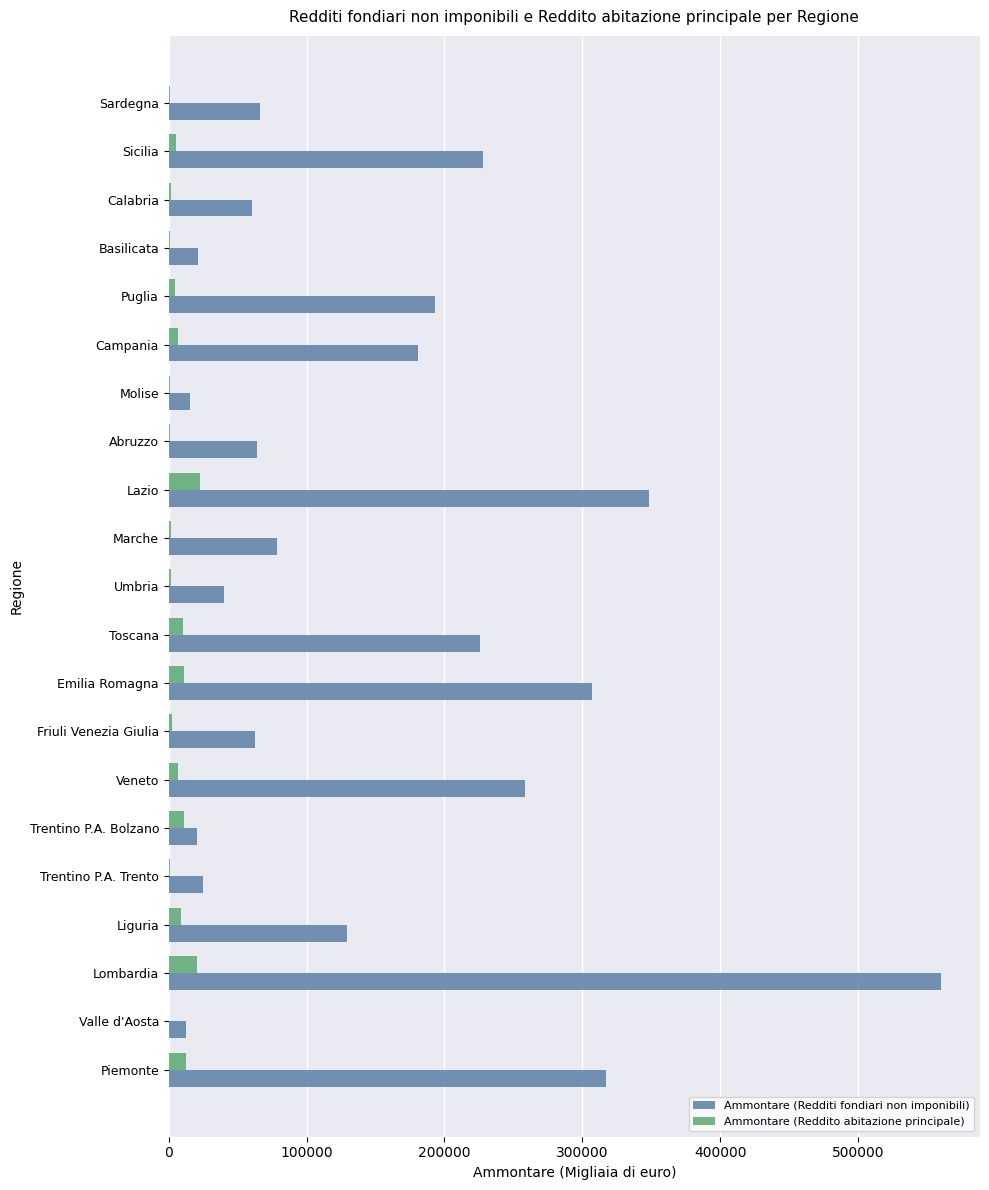

What are all the series names shown in the legend?

Ammontare (Redditi fondiari non imponibili), Ammontare (Reddito abitazione principale)